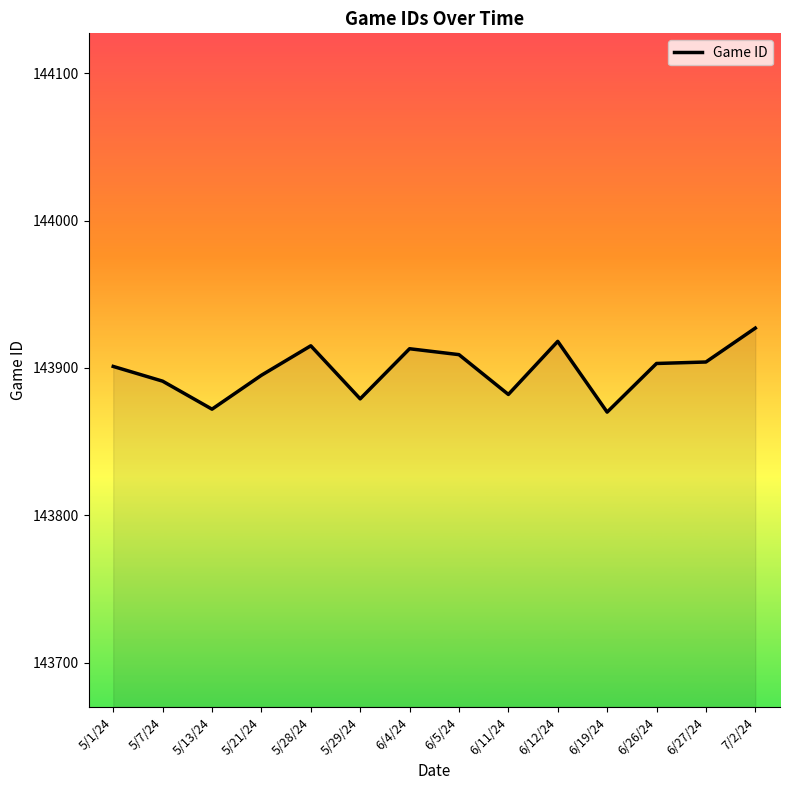

What is the change in value from 5/1/24 to 6/12/24?

+17